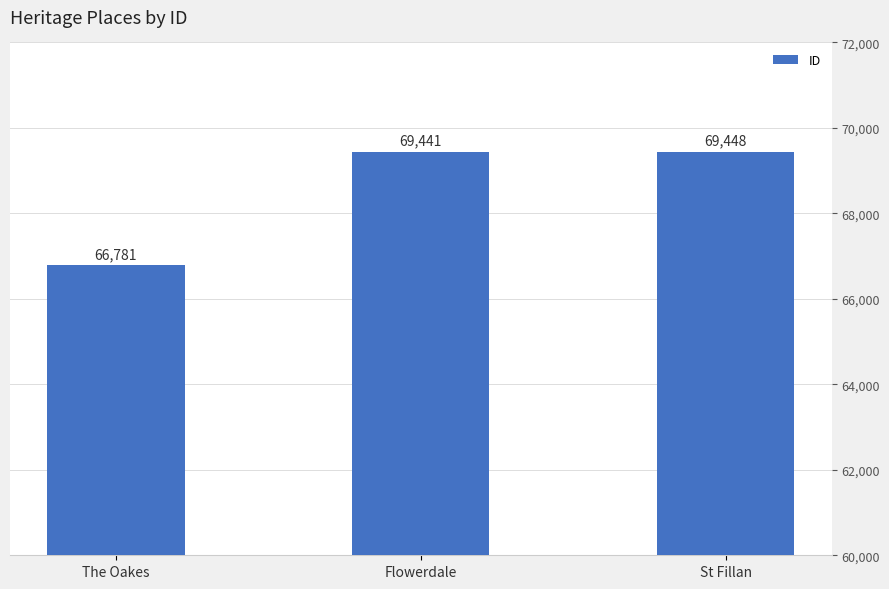

What is the difference between the maximum and minimum values?

2667